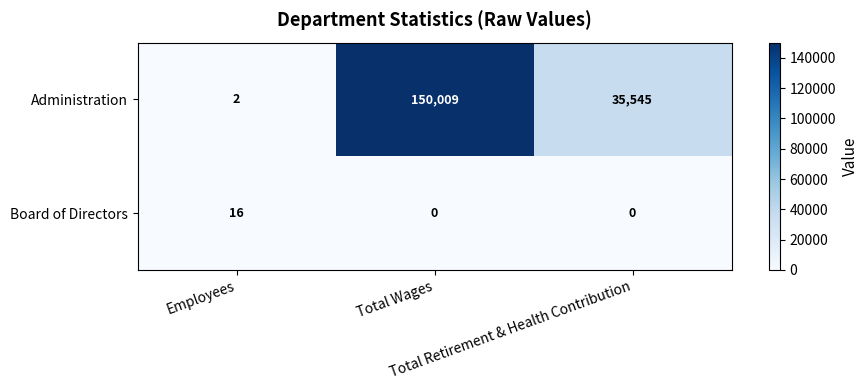

Rank the series by their maximum value, from lowest to highest.

Board of Directors, Administration